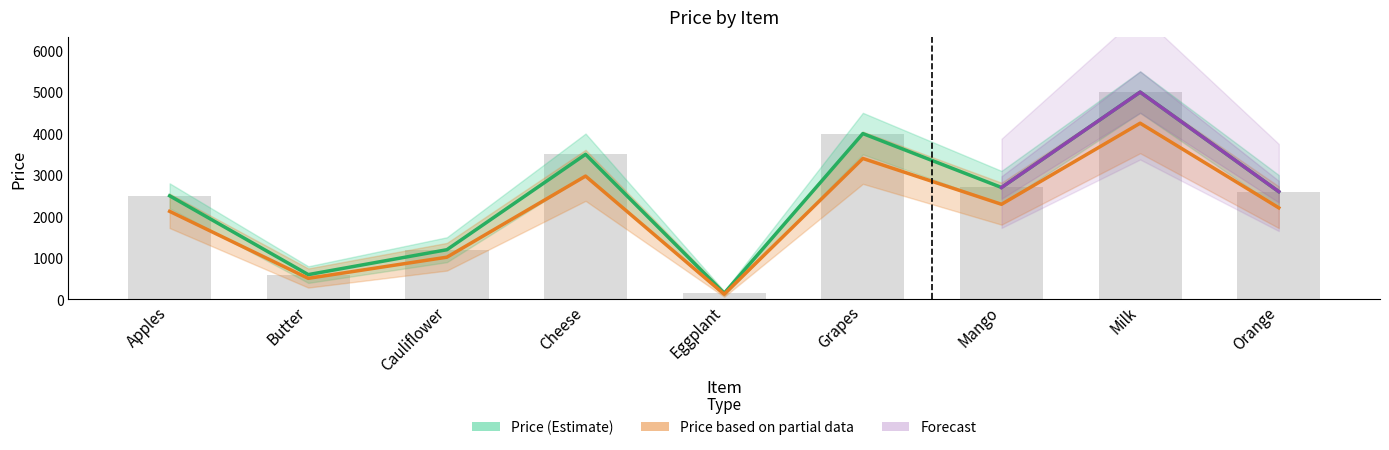

How many data points does each series have?

9